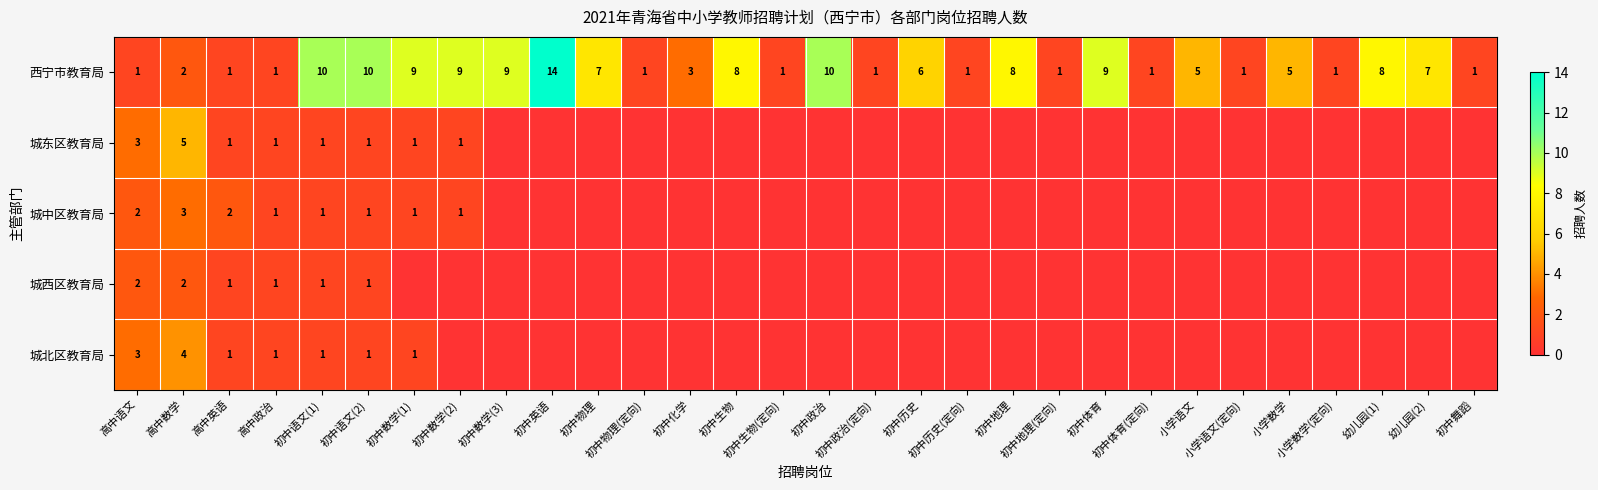

What is the difference between the maximum and minimum values in the 西宁市教育局 series?

13